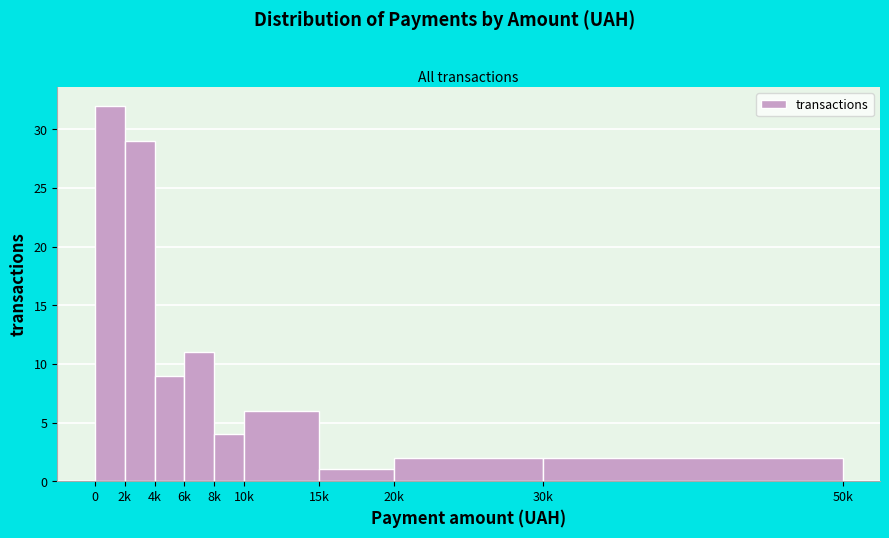

Reading left to right, what are all the values shown in this chart?

32	29	9	11	4	6	1	2	2